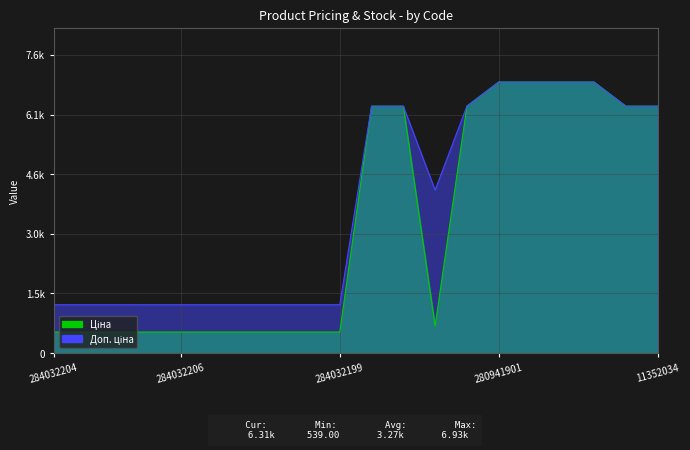

True or false: Доп. ціна has more than 2 interior local peaks.

False